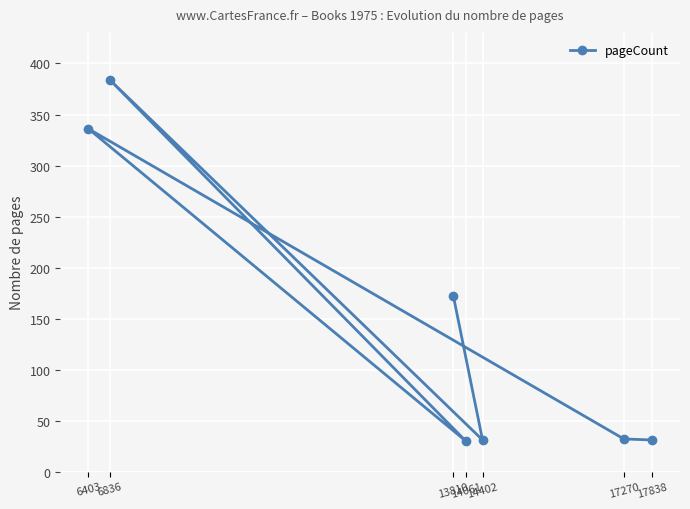

What is the value of the 7th point from the left?

31